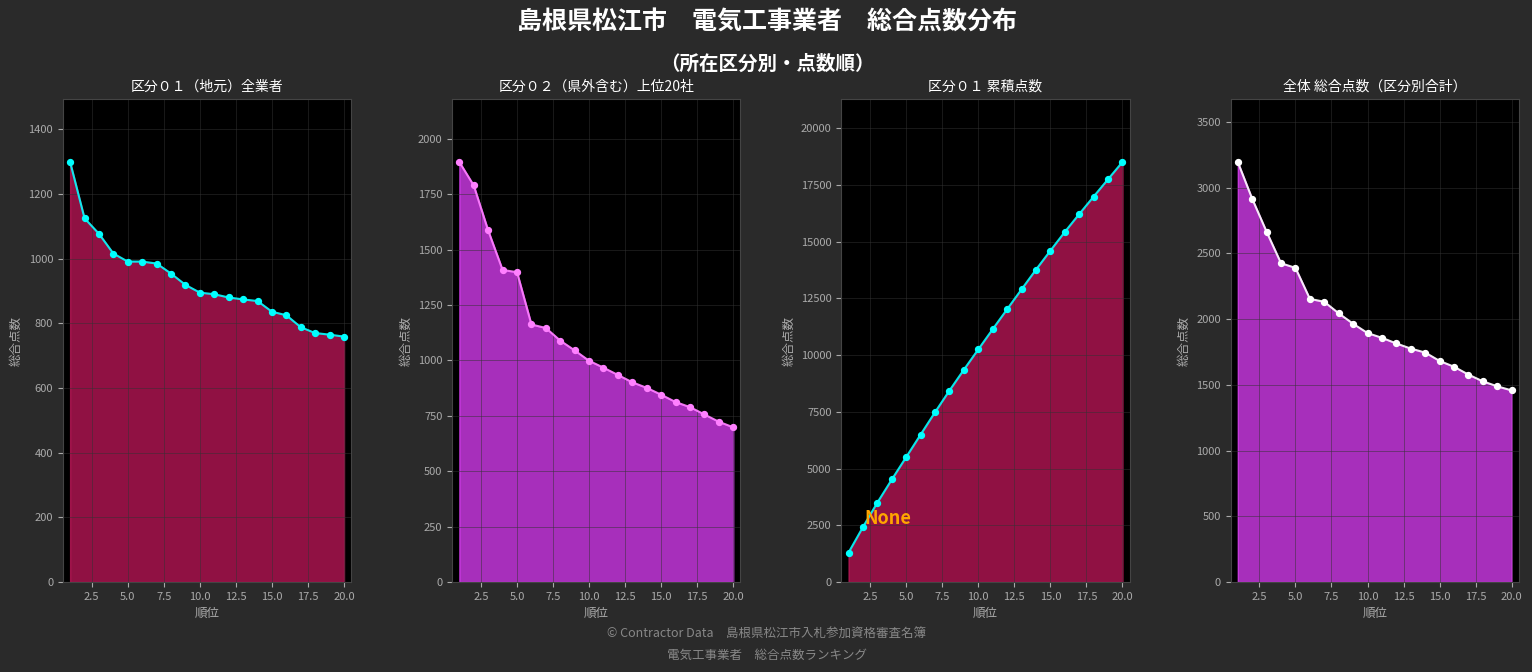

What are all the series names shown in the legend?

区分０１（地元）, 区分０２（県外）